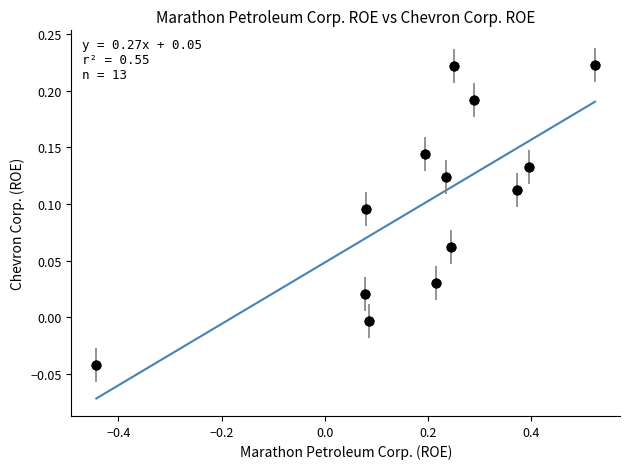

What is the range of X values (max minus min)?

1.0